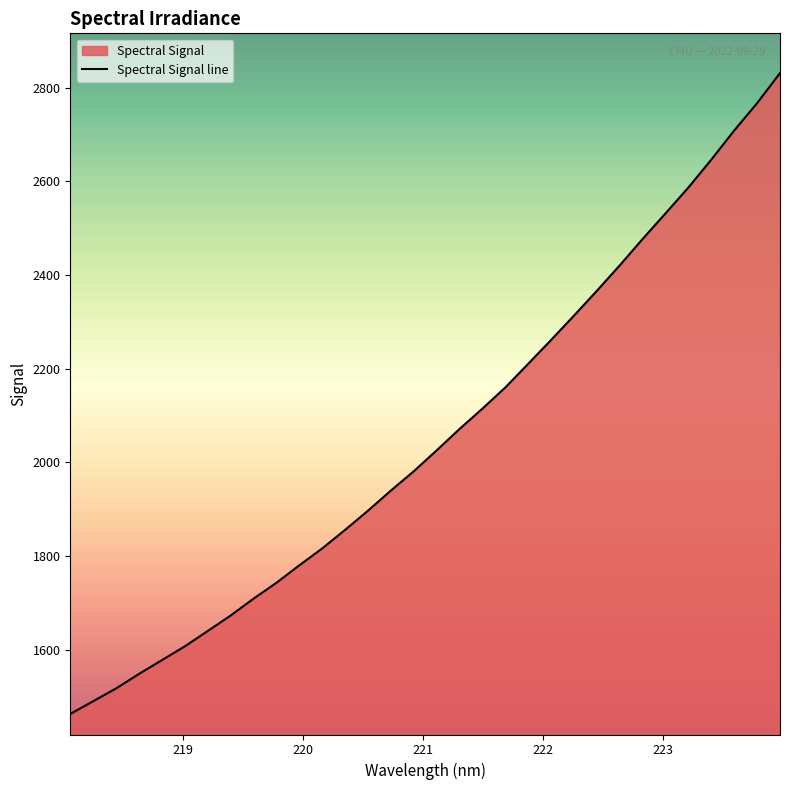

What is the difference between the maximum and minimum values?

1367.7